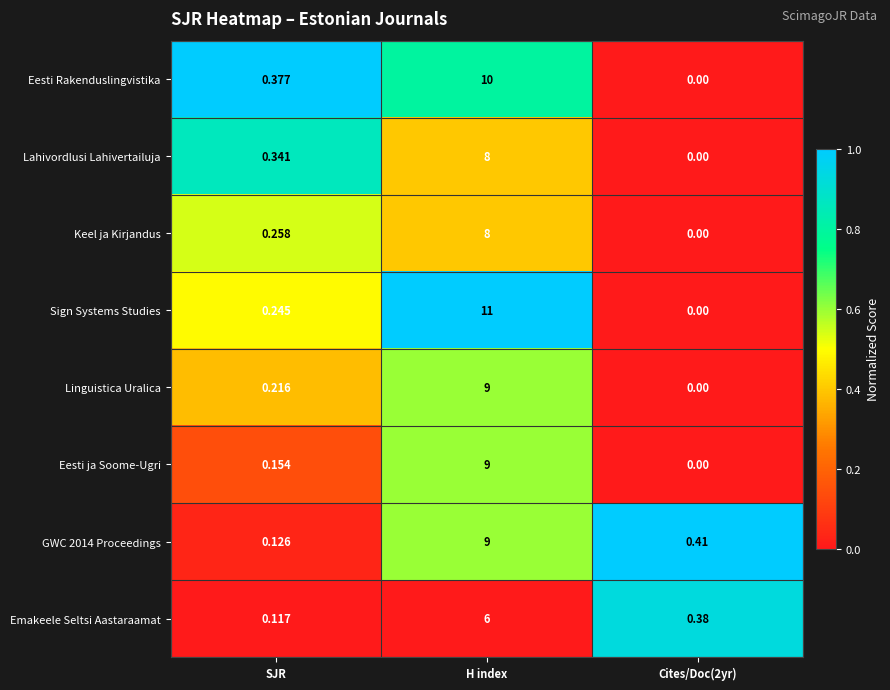

At which label is Lahivordlusi Lahivertailuja closest to 4?

SJR